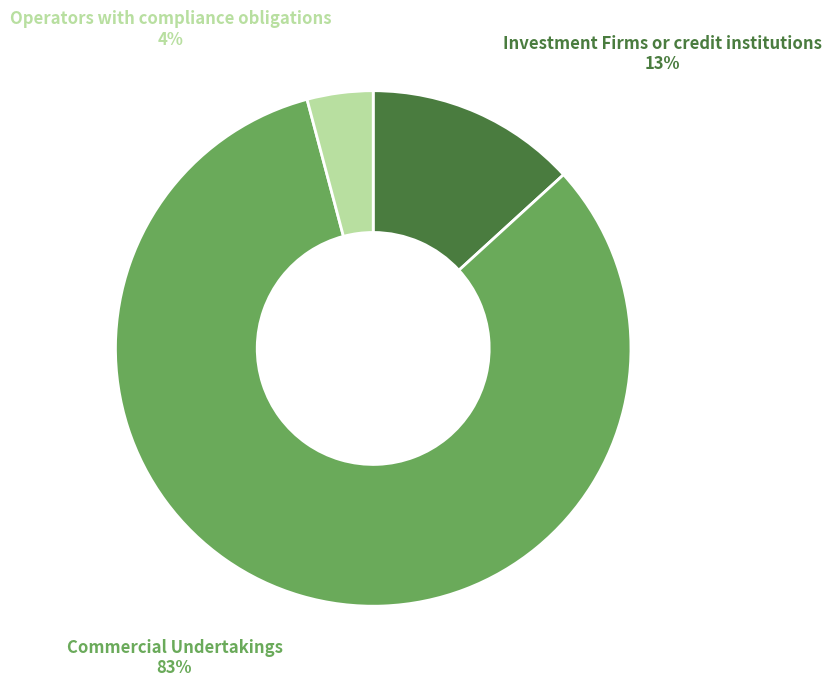

Is there any slice that represents more than half of the pie?

Yes